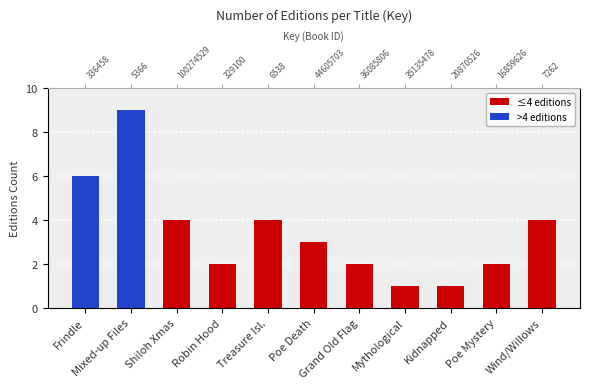

List the labels in order of value, largest first.

Mixed-up Files, Frindle, Shiloh Xmas, Treasure Isl., Wind/Willows, Poe Death, Robin Hood, Grand Old Flag, Poe Mystery, Mythological, Kidnapped